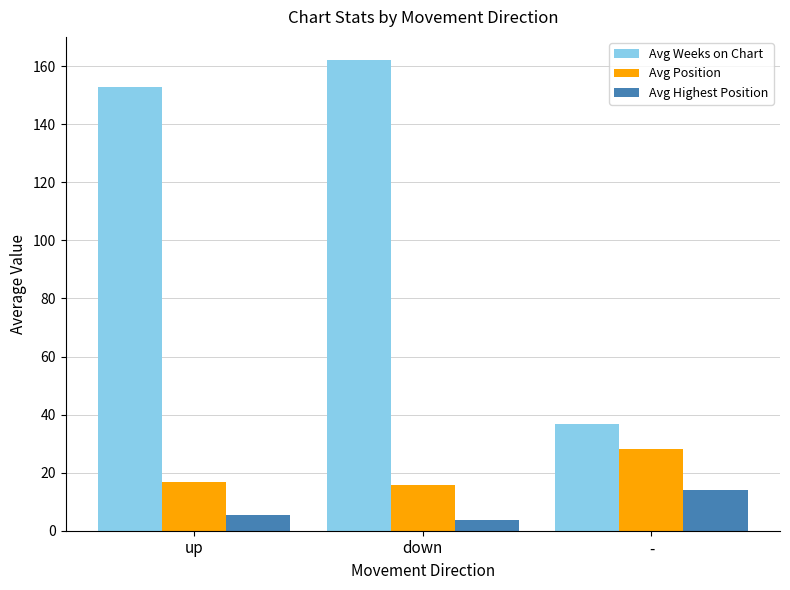

Count the number of data series in this chart.

3